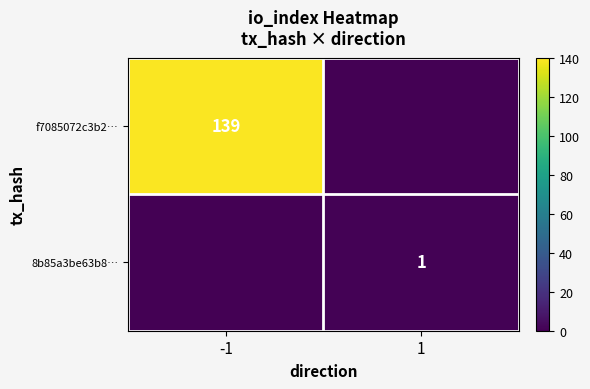

The value of f7085072c3b2… at -1 is 250. True or false?

False